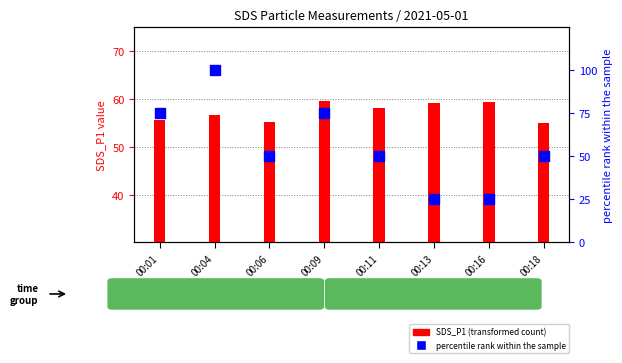

Is the value of percentile rank within the sample at 00:16 greater than the value of SDS_P1 (transformed count) at 00:16?

No